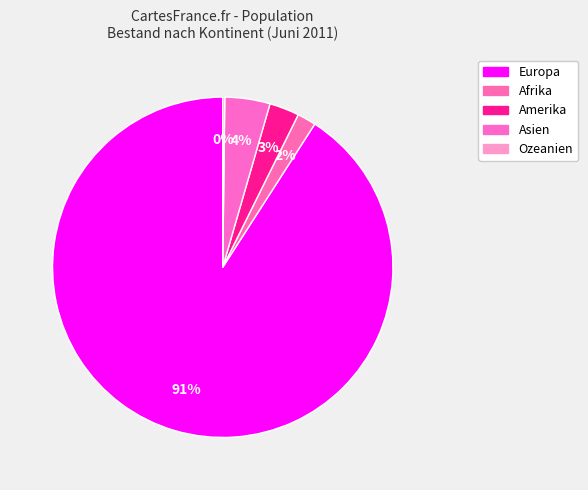

Is there any slice that represents more than half of the pie?

Yes